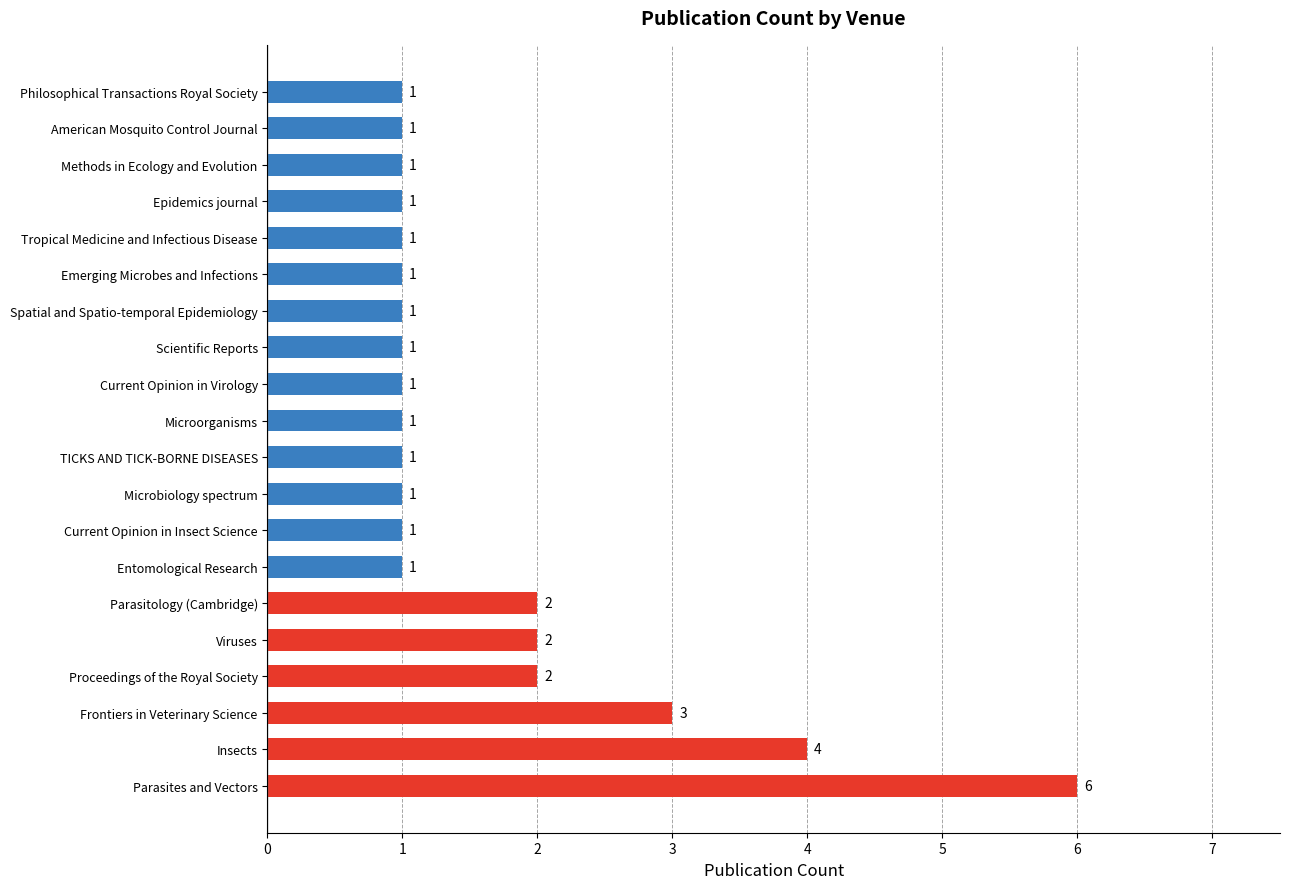

Reading bottom to top, list all the values displayed in this chart.

Parasites and Vectors=6	Insects=4	Frontiers in Veterinary Science=3	Proceedings of the Royal Society=2	Viruses=2	Parasitology (Cambridge)=2	Entomological Research=1	Current Opinion in Insect Science=1	Microbiology spectrum=1	TICKS AND TICK-BORNE DISEASES=1	Microorganisms=1	Current Opinion in Virology=1	Scientific Reports=1	Spatial and Spatio-temporal Epidemiology=1	Emerging Microbes and Infections=1	Tropical Medicine and Infectious Disease=1	Epidemics journal=1	Methods in Ecology and Evolution=1	American Mosquito Control Journal=1	Philosophical Transactions Royal Society=1